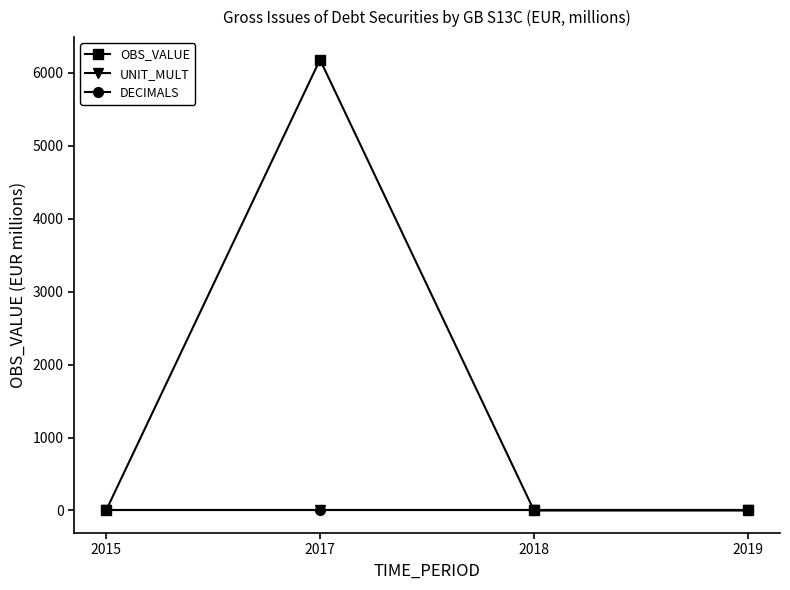

At how many categories does at least one series exceed 3418?

1